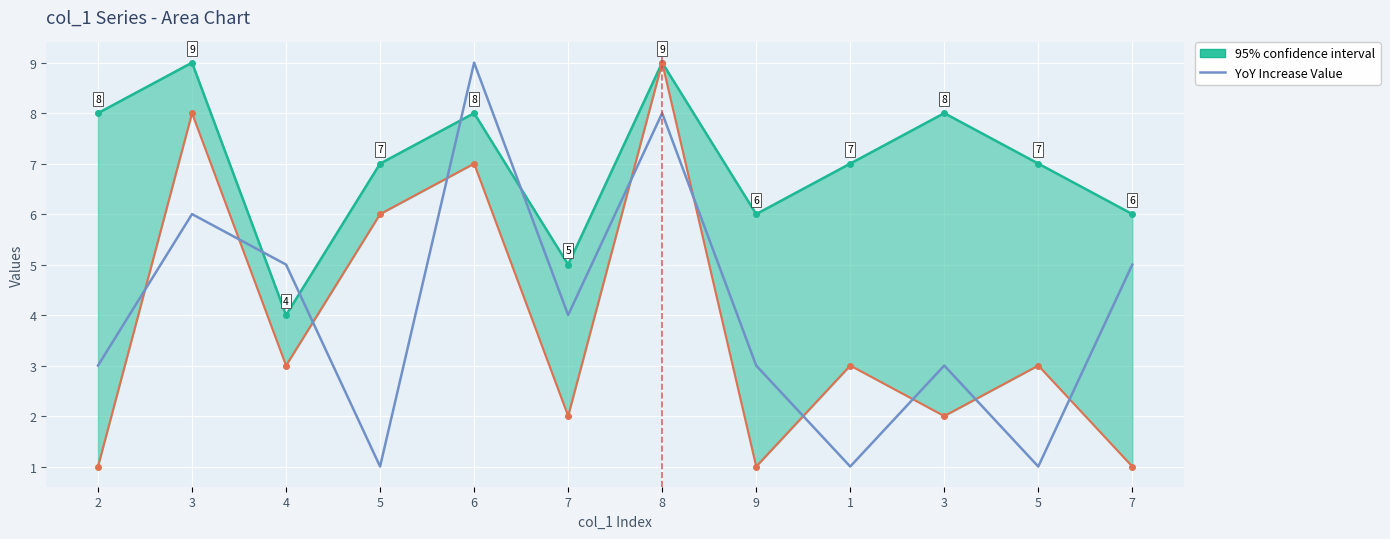

What is the minimum value shown in the chart?

1